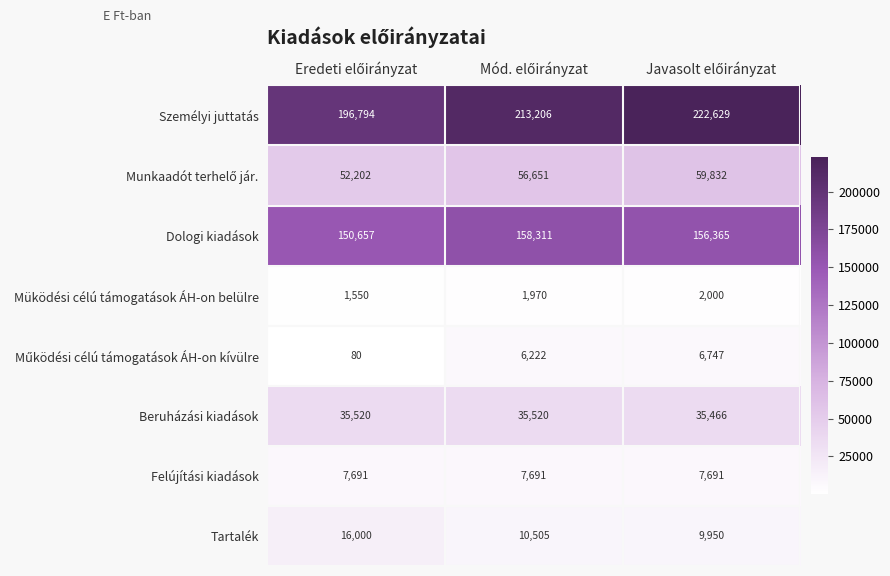

What is the sum of all Dologi kiadások values?

465333